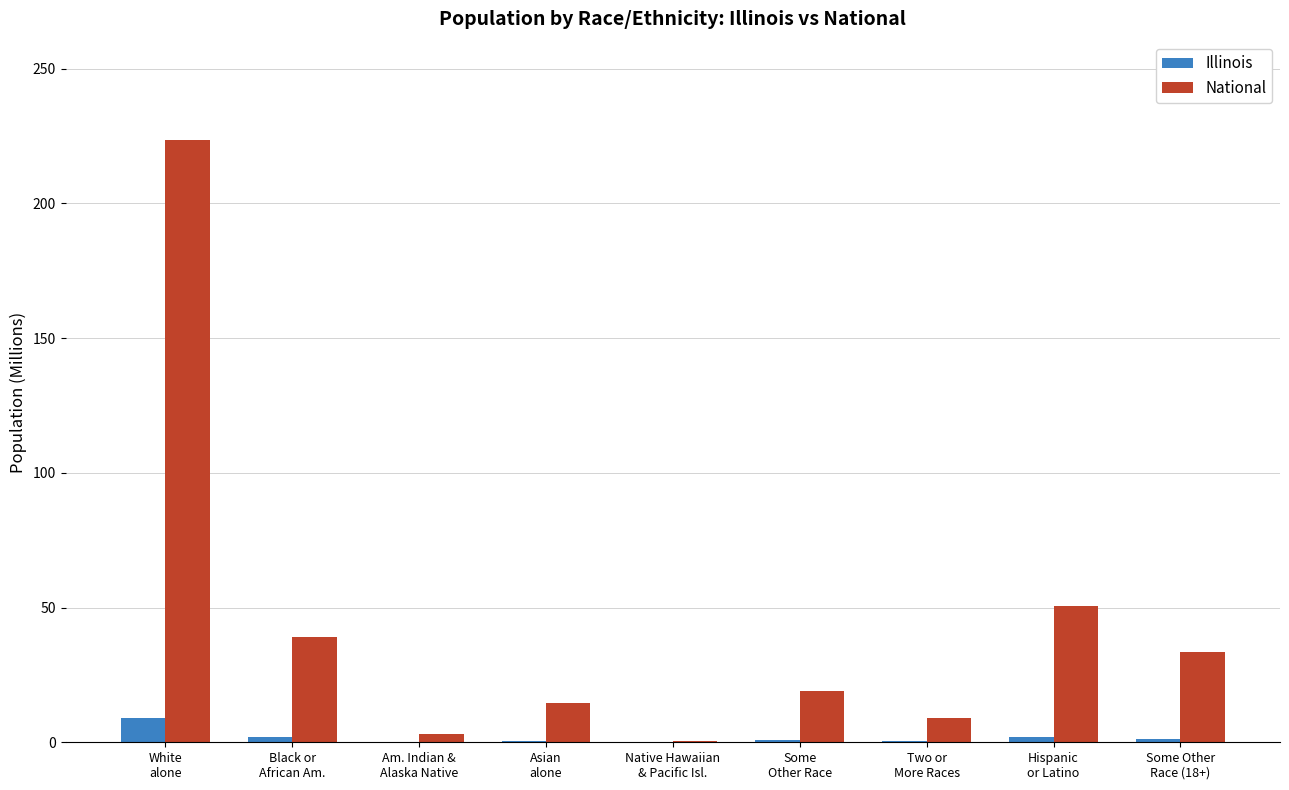

Which series has the largest range (max minus min)?

National